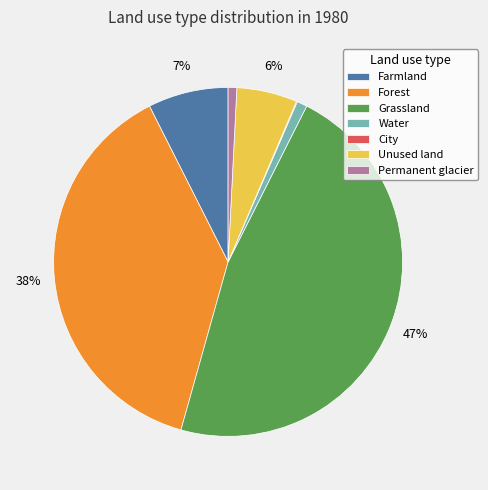

To the nearest percent, what is the combined percentage of Grassland and Forest?

85%